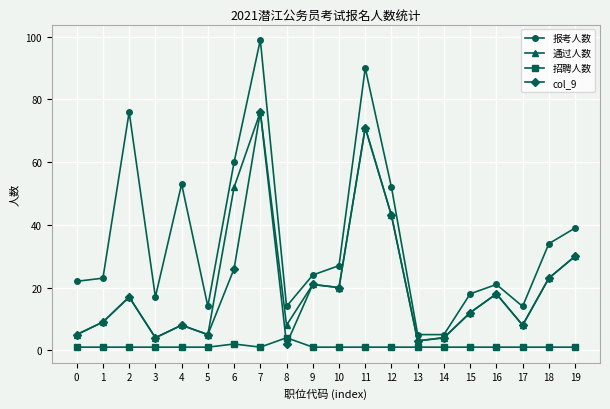

How many data points does each series have?

20